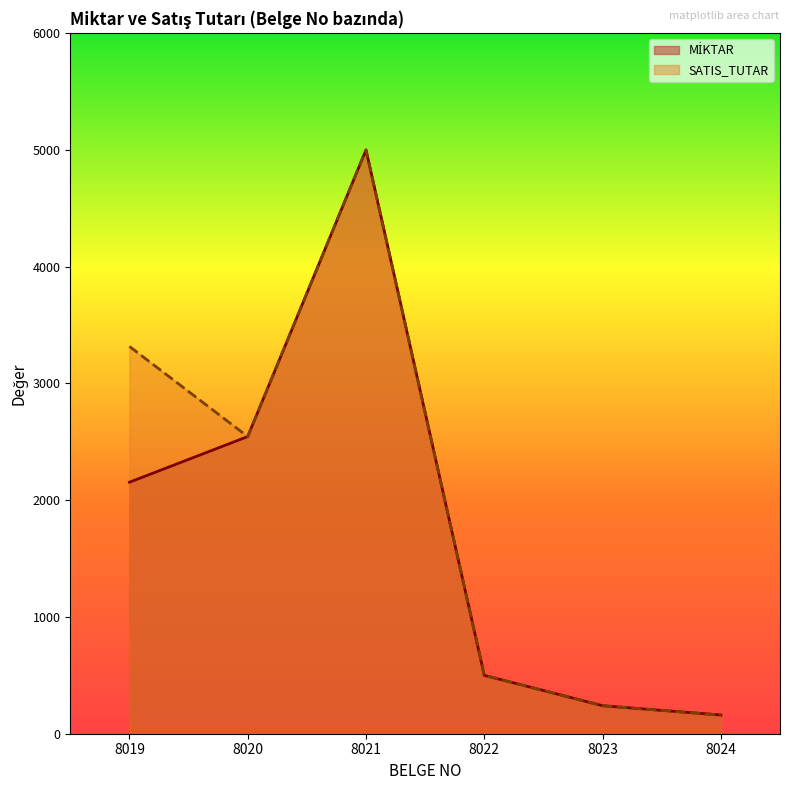

True or false: MİKTAR has more than 1 points higher than both neighbors.

False